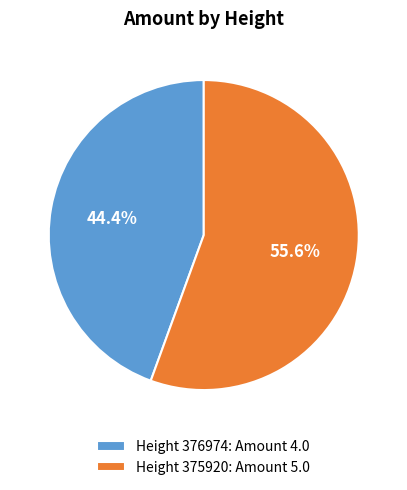

What is the majority slice?

Height 375920: Amount 5.0